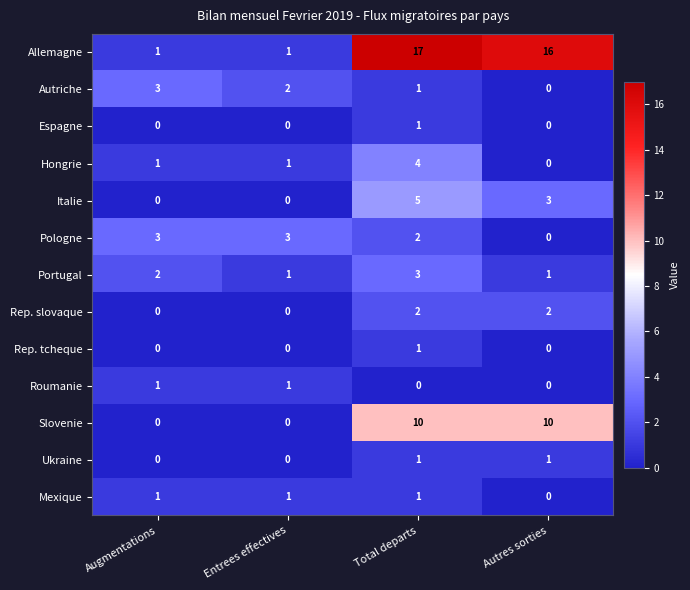

Which series has the largest total across all categories?

Allemagne